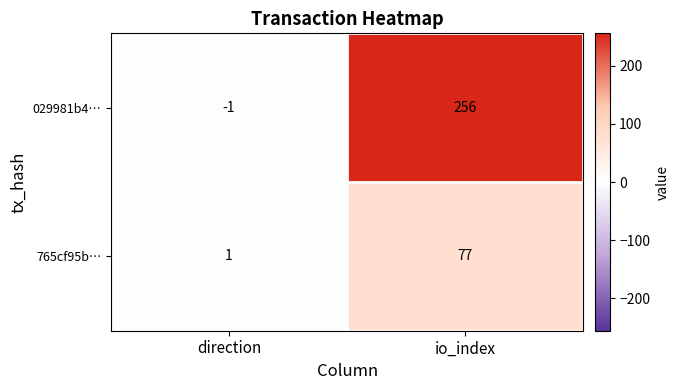

The 029981b4… series shows -2 at direction. True or false?

False